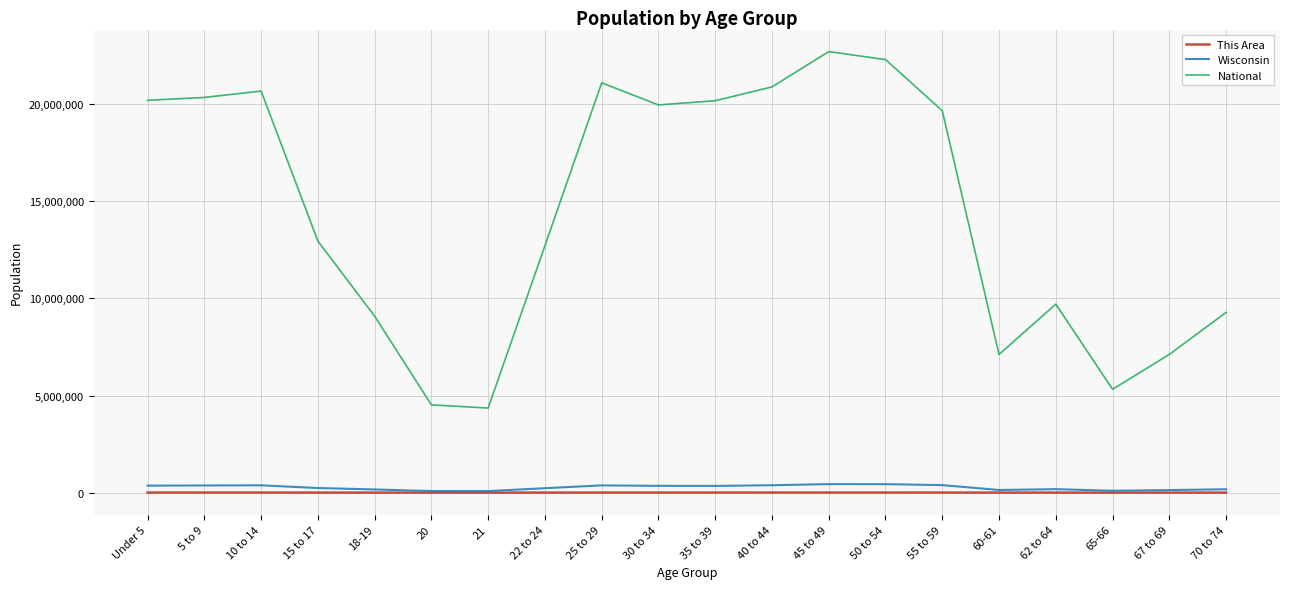

True or false: National and This Area intersect in this chart.

False